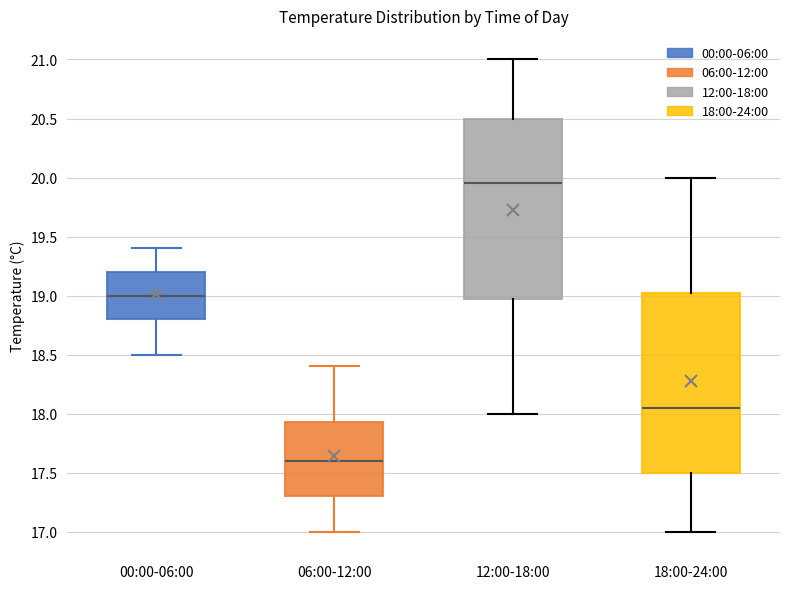

Reading left to right, read every box against the y-axis: the position of its median line, the range the box covers, and the ends of its whiskers. The values are not printed on the chart, so give them approximately, as read against the axis.

00:00-06:00: median 19.00, box 18.80 to 19.20, whiskers 18.50 to 19.40
06:00-12:00: median 17.60, box 17.30 to 17.95, whiskers 17.00 to 18.40
12:00-18:00: median 19.95, box 19.00 to 20.50, whiskers 18.00 to 21.00
18:00-24:00: median 18.05, box 17.50 to 19.05, whiskers 17.00 to 20.00